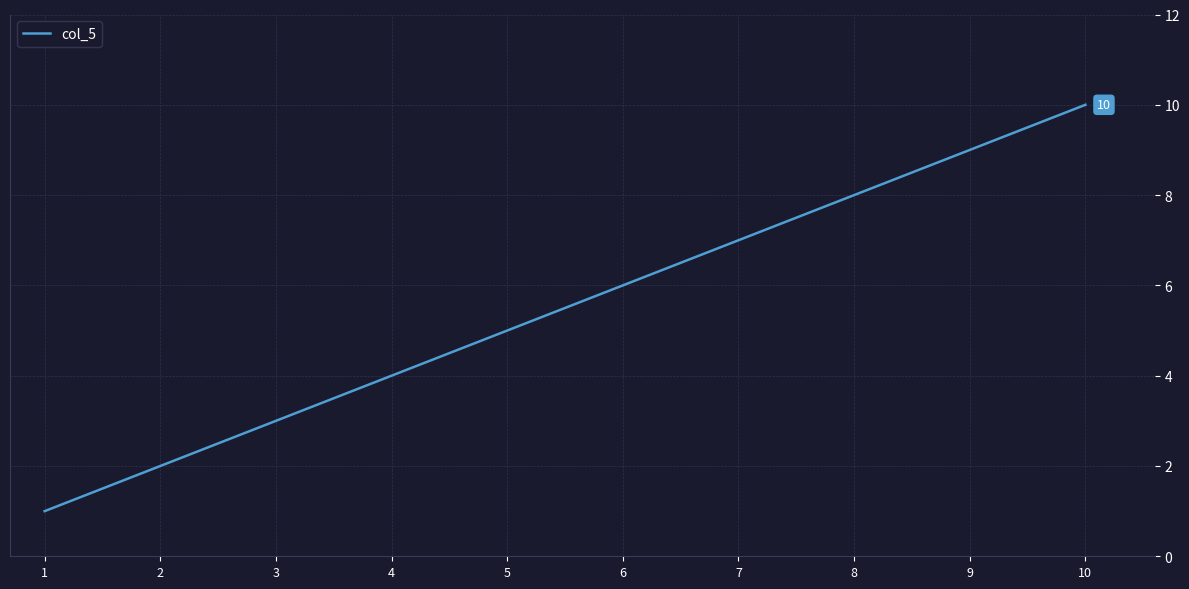

What is the maximum value shown in the chart?

10